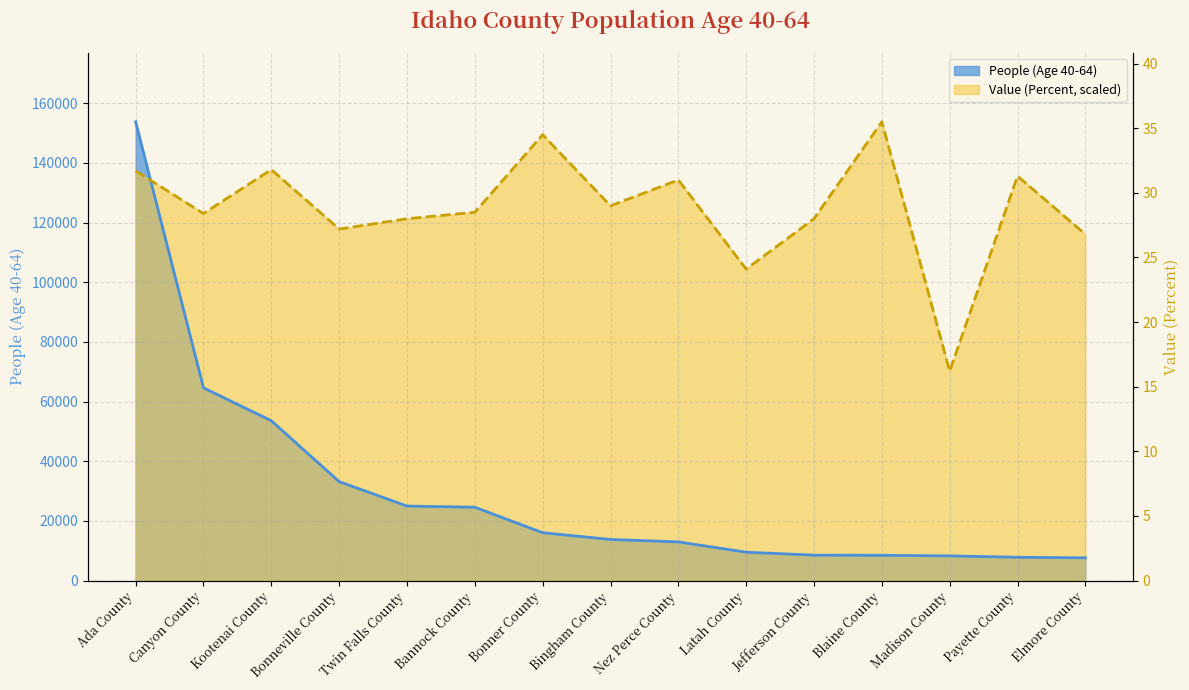

Which series ends up on top after the final intersection of Value (Percent) and People (Age 40-64)?

Value (Percent)